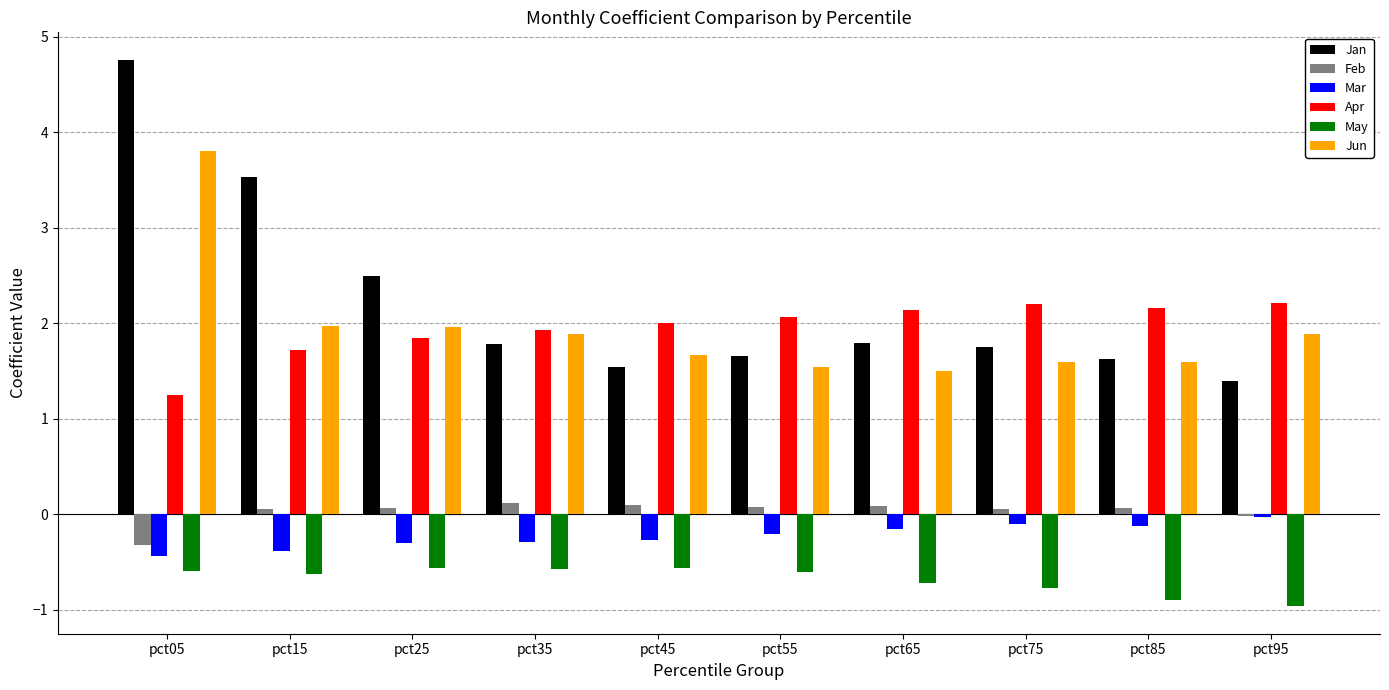

True or false: May has a value of -0.6 at pct55.

True